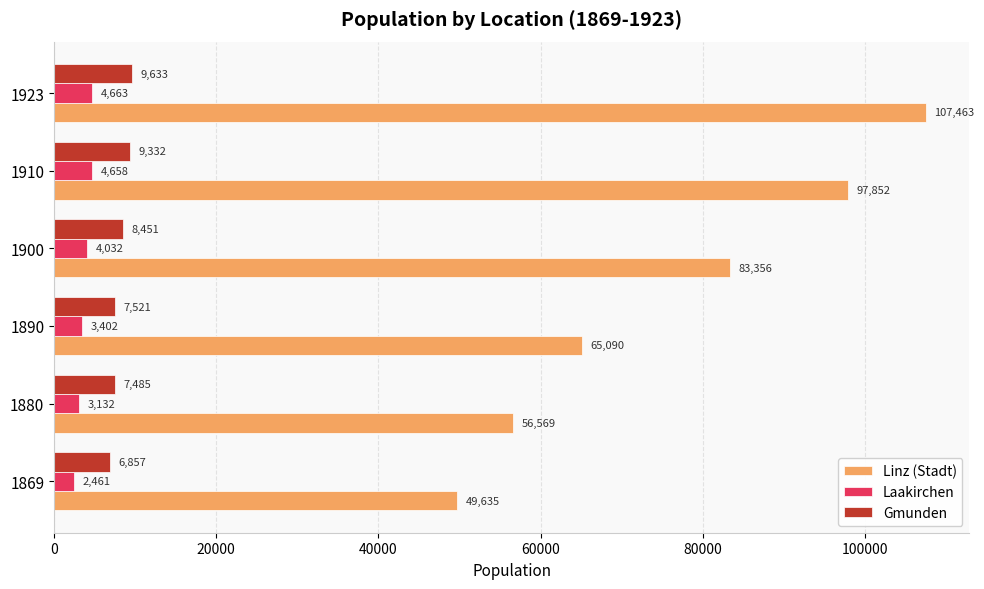

At which category is the sum across all series the highest?

1923